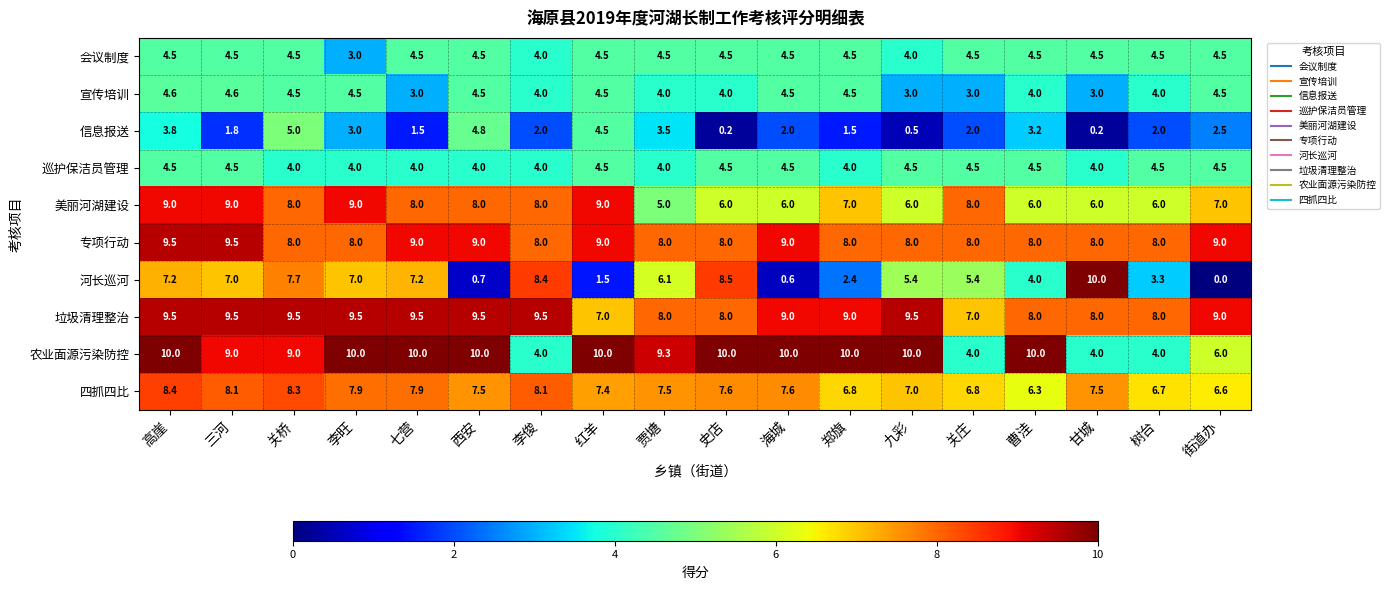

At which category does the chart reach its minimum across all series?

街道办